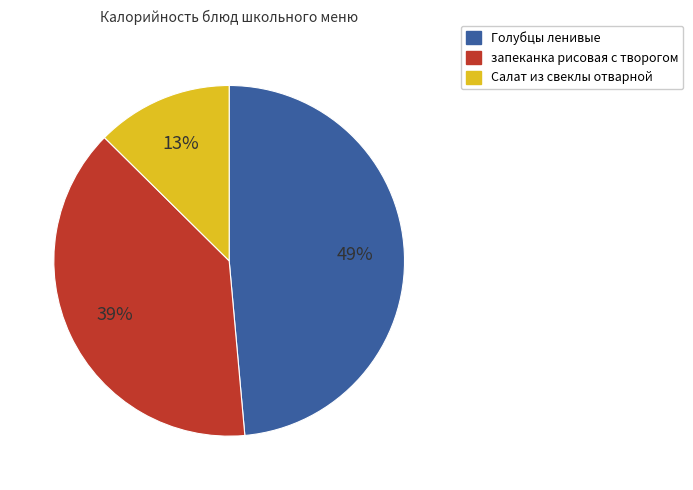

Is there a majority slice in this chart?

No